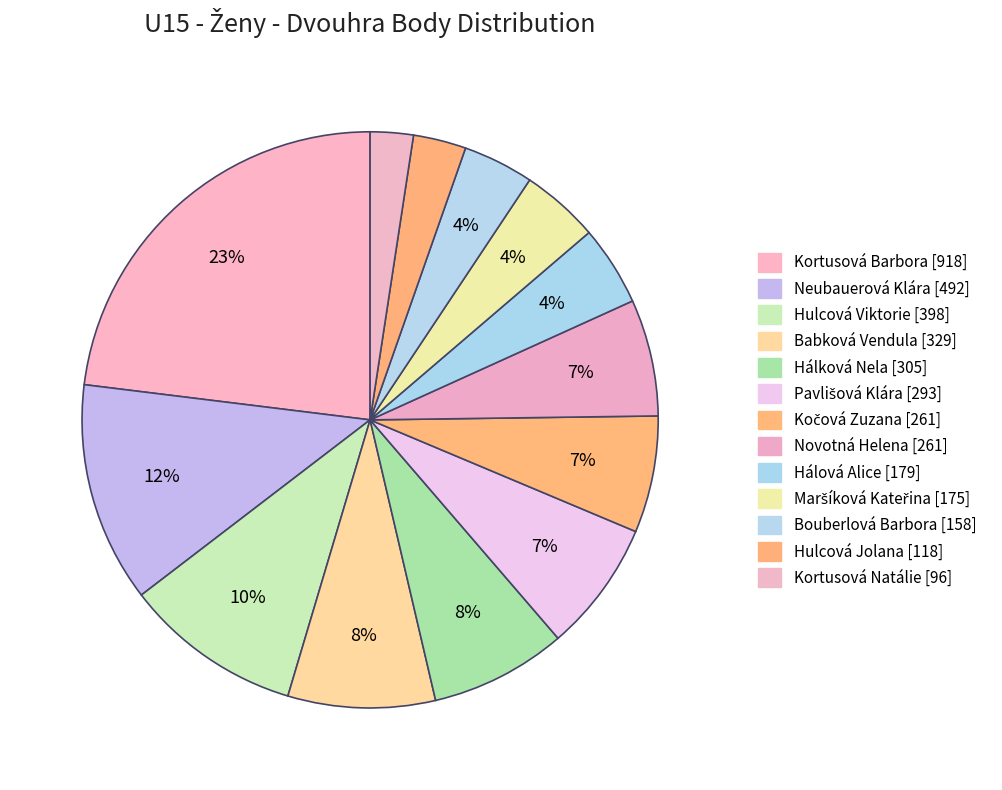

Count the number of slices in the pie.

13